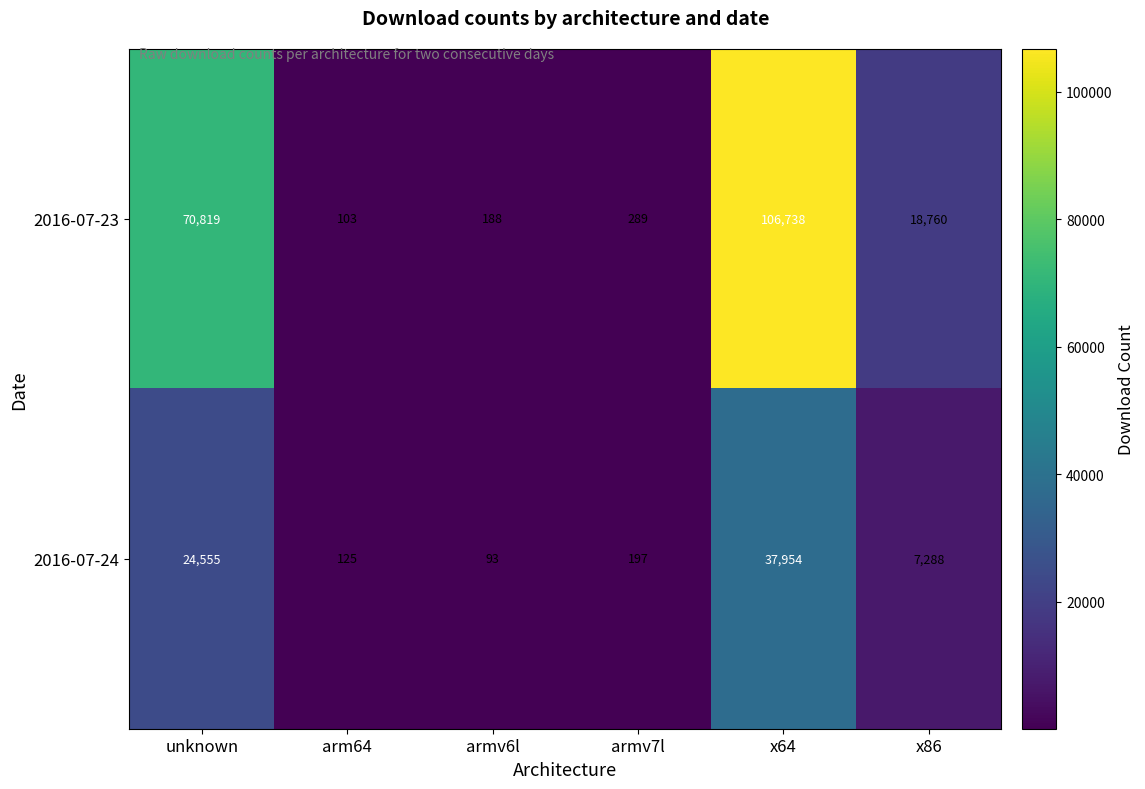

Between armv7l and x86, which series saw the biggest shift?

2016-07-23